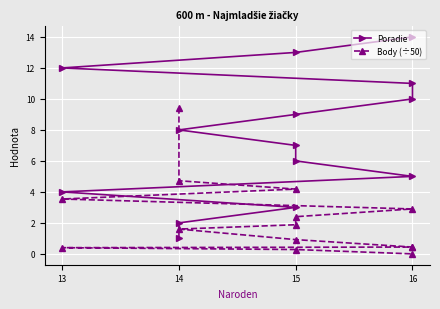

Is it true that Poradie equals 3.0 at 15?

True